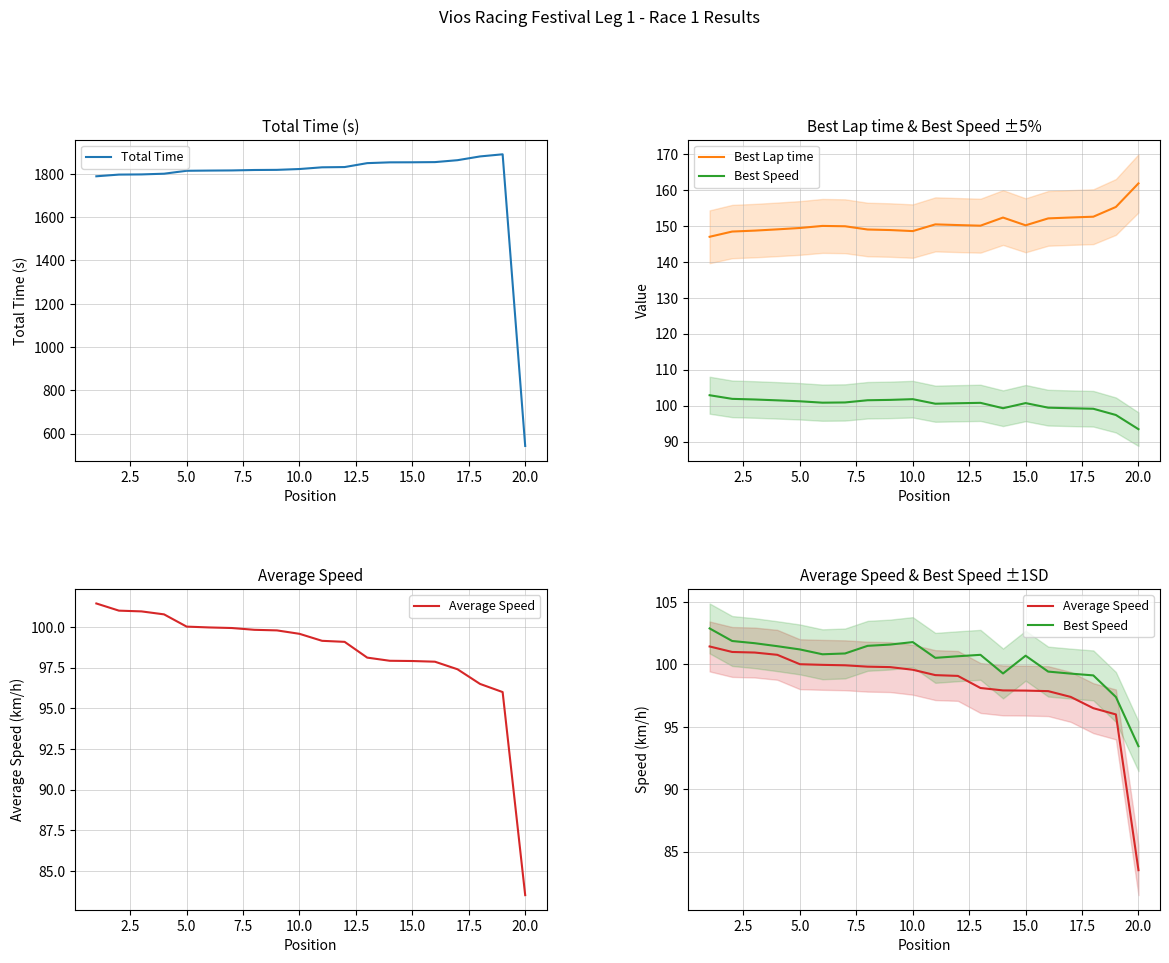

Which series has the largest total across all categories?

Total Time